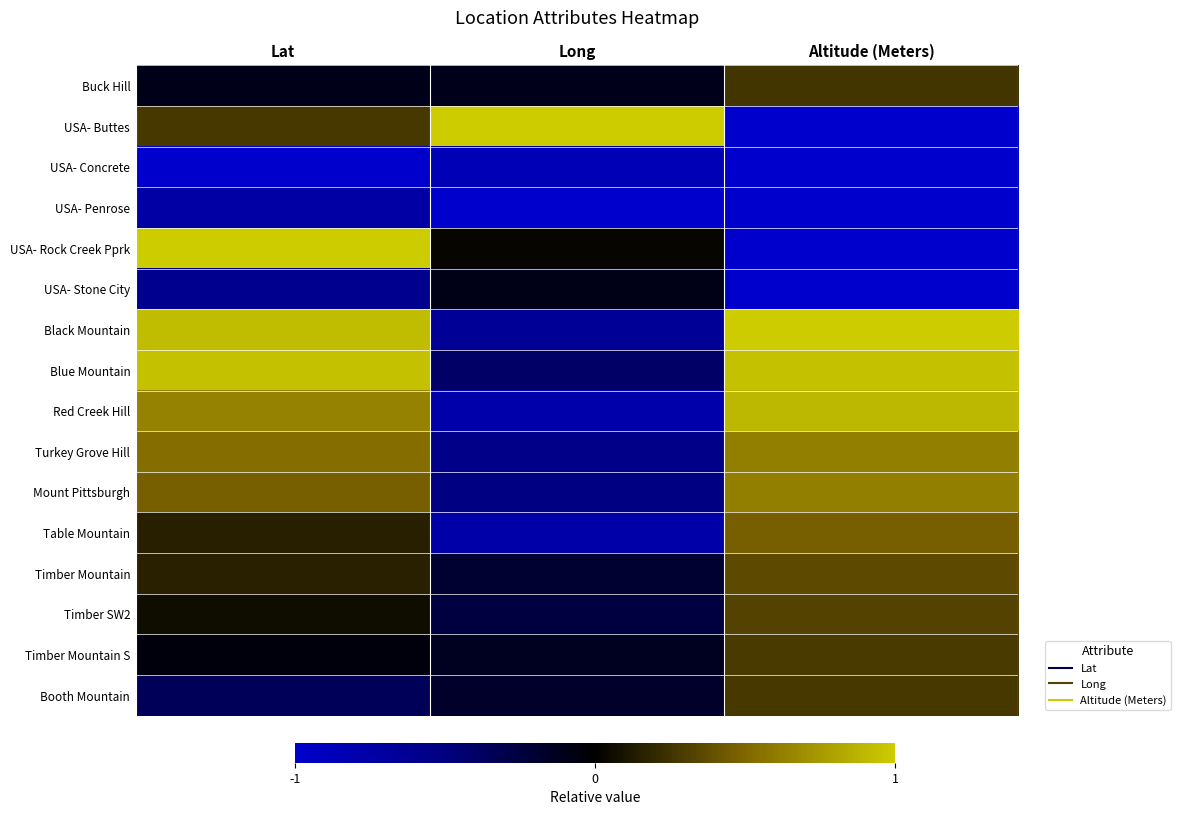

Reading left to right, transcribe all the data shown in this chart.

Buck Hill: Lat=-0.1	Long=-0.1	Altitude (Meters)=0.3
USA- Buttes: Lat=0.3	Long=1.0	Altitude (Meters)=-1.0
USA- Concrete: Lat=-1.0	Long=-0.9	Altitude (Meters)=-1.0
USA- Penrose: Lat=-0.7	Long=-1.0	Altitude (Meters)=-1.0
USA- Rock Creek Pprk: Lat=1.0	Long=0.0	Altitude (Meters)=-1.0
USA- Stone City: Lat=-0.6	Long=-0.1	Altitude (Meters)=-1.0
Black Mountain: Lat=0.9	Long=-0.6	Altitude (Meters)=1.0
Blue Mountain: Lat=0.9	Long=-0.4	Altitude (Meters)=0.9
Red Creek Hill: Lat=0.6	Long=-0.8	Altitude (Meters)=0.9
Turkey Grove Hill: Lat=0.5	Long=-0.5	Altitude (Meters)=0.6
Mount Pittsburgh: Lat=0.5	Long=-0.5	Altitude (Meters)=0.6
Table Mountain: Lat=0.2	Long=-0.8	Altitude (Meters)=0.5
Timber Mountain: Lat=0.2	Long=-0.2	Altitude (Meters)=0.4
Timber SW2: Lat=0.1	Long=-0.3	Altitude (Meters)=0.3
Timber Mountain S: Lat=-0.1	Long=-0.1	Altitude (Meters)=0.3
Booth Mountain: Lat=-0.3	Long=-0.2	Altitude (Meters)=0.3